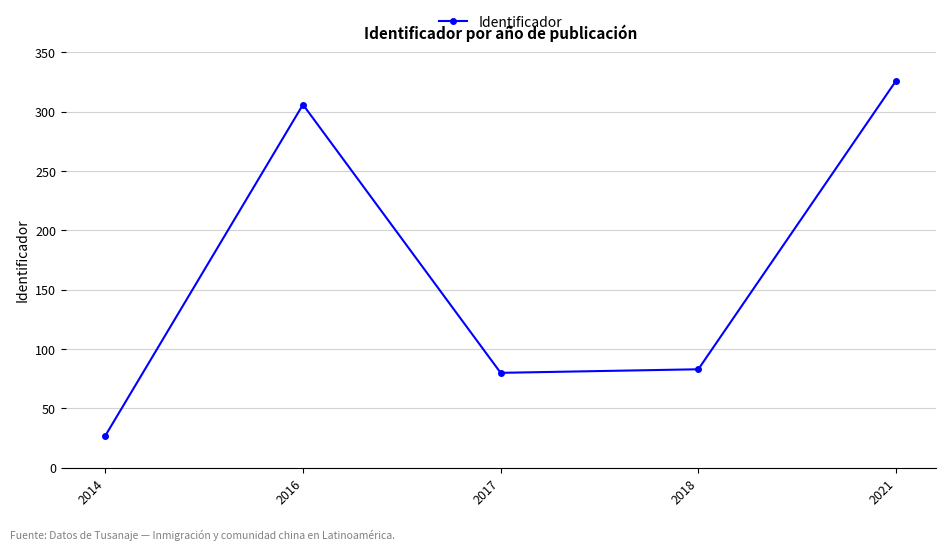

List the labels in order of value, smallest first.

2014, 2017, 2018, 2016, 2021